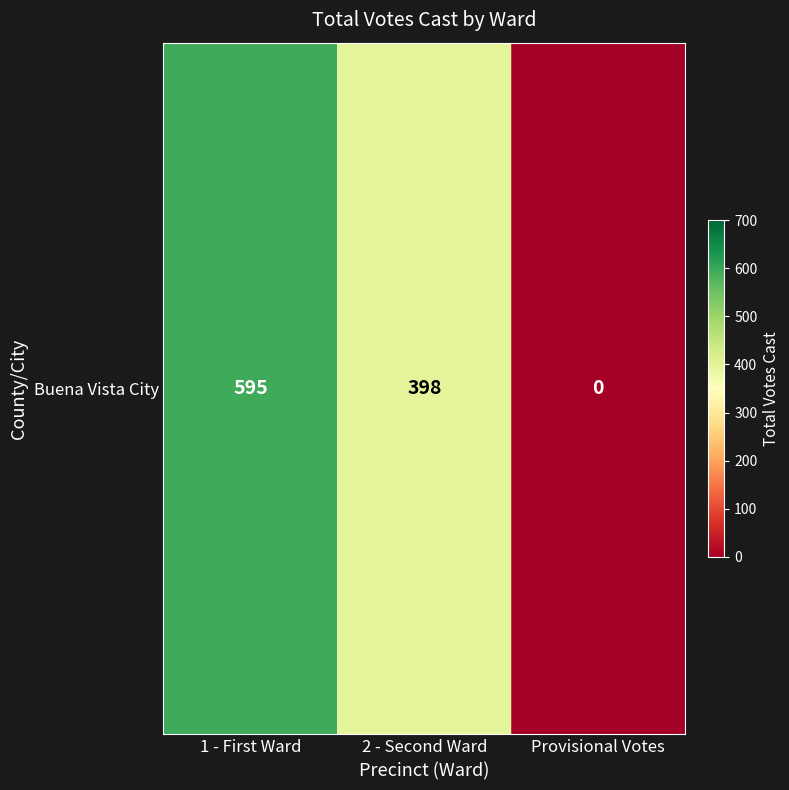

What is the average value?

331